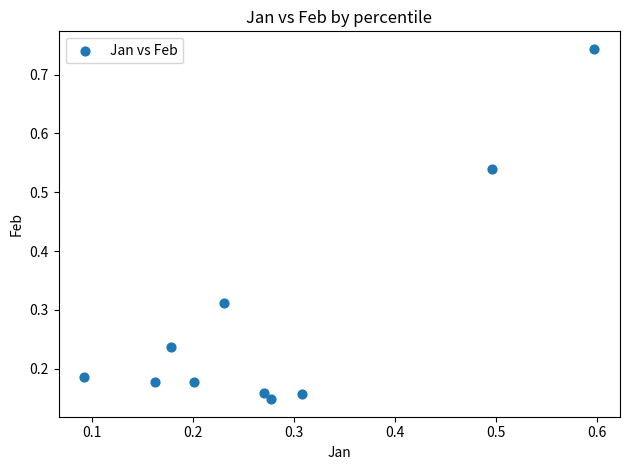

What is the range of Y values (max minus min)?

0.6